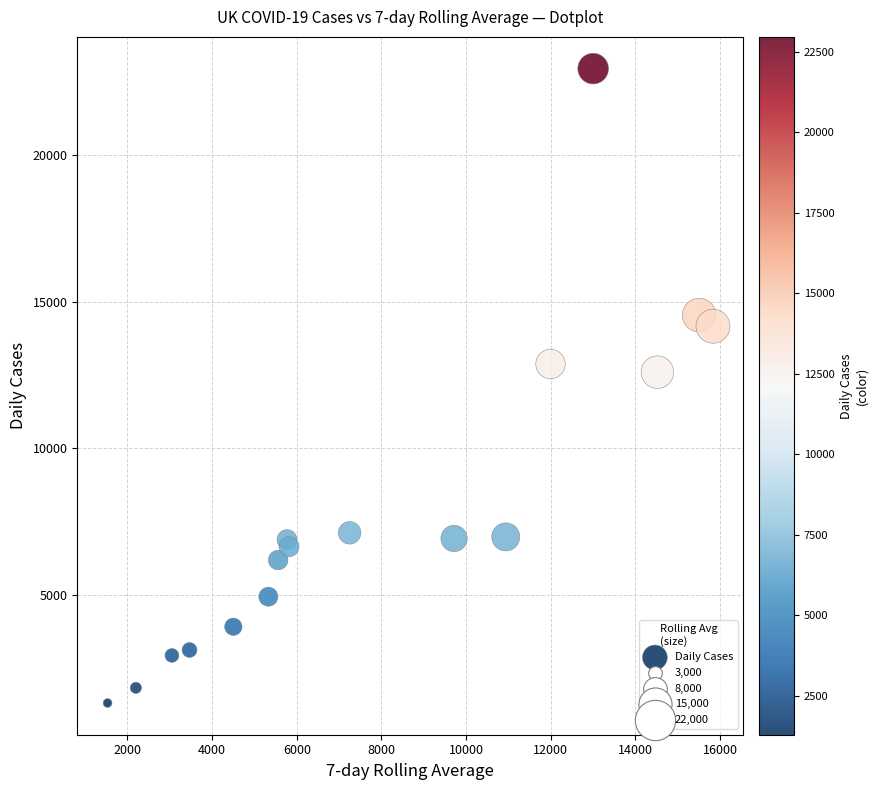

What Y value in the scatter plot is closest to 12128?

12594